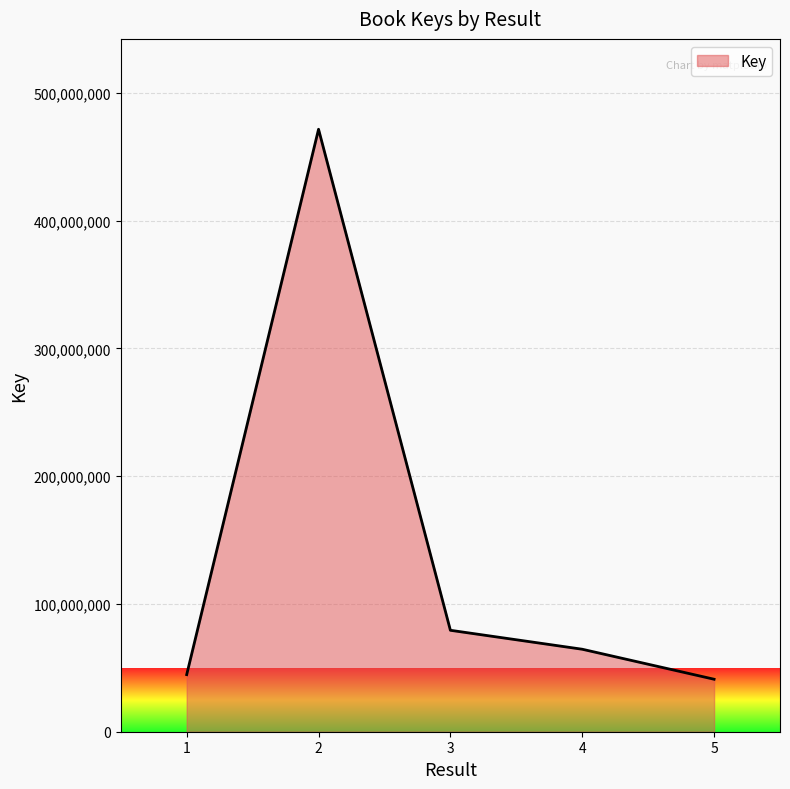

What is the difference between the maximum and minimum values?

430470483